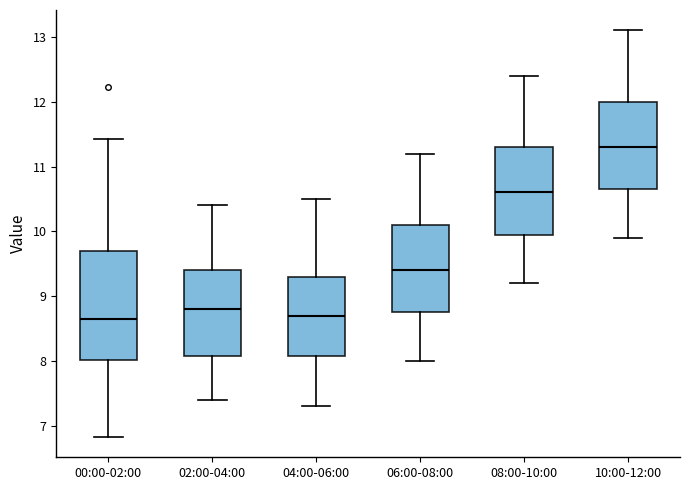

Reading left to right, read every box against the y-axis: the position of its median line, the range the box covers, and the ends of its whiskers. The values are not printed on the chart, so give them approximately, as read against the axis.

00:00-02:00: median 8.7, box 8.0 to 9.7, whiskers 6.8 to 11.4
02:00-04:00: median 8.8, box 8.1 to 9.4, whiskers 7.4 to 10.4
04:00-06:00: median 8.7, box 8.1 to 9.3, whiskers 7.3 to 10.5
06:00-08:00: median 9.4, box 8.8 to 10.1, whiskers 8.0 to 11.2
08:00-10:00: median 10.6, box 10.0 to 11.3, whiskers 9.2 to 12.4
10:00-12:00: median 11.3, box 10.7 to 12.0, whiskers 9.9 to 13.1